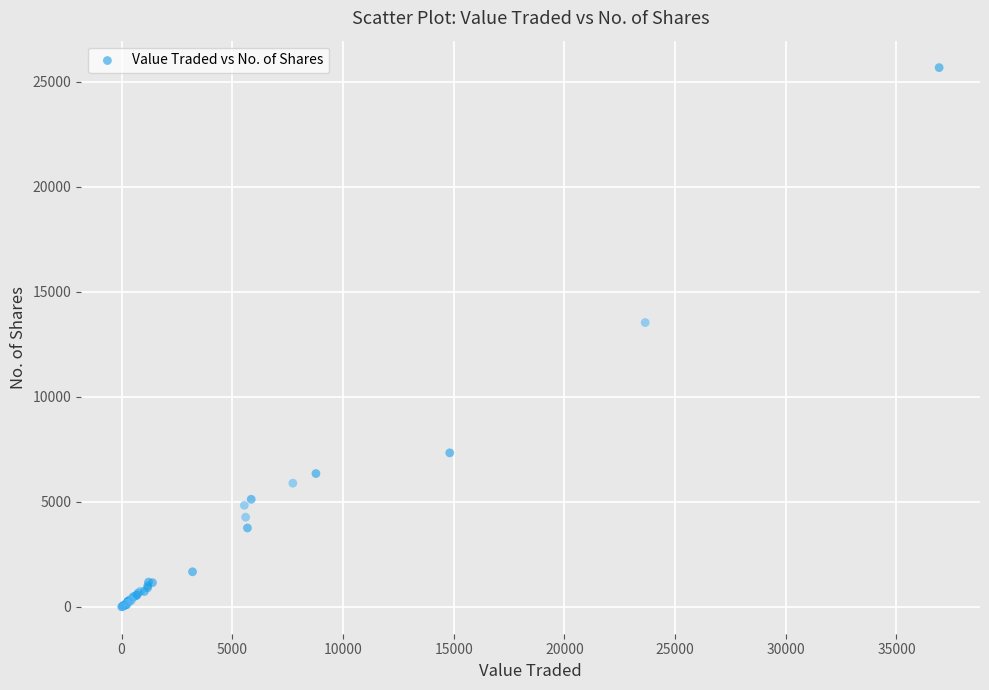

What Y value in the scatter plot is closest to 12845?

13543